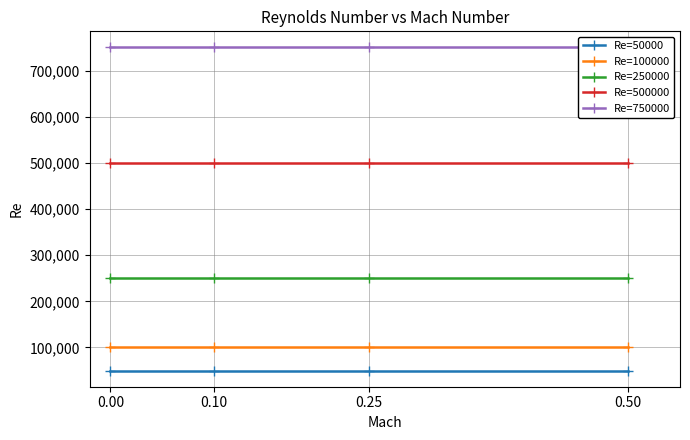

True or false: Re=750000 and Re=500000 intersect in this chart.

False